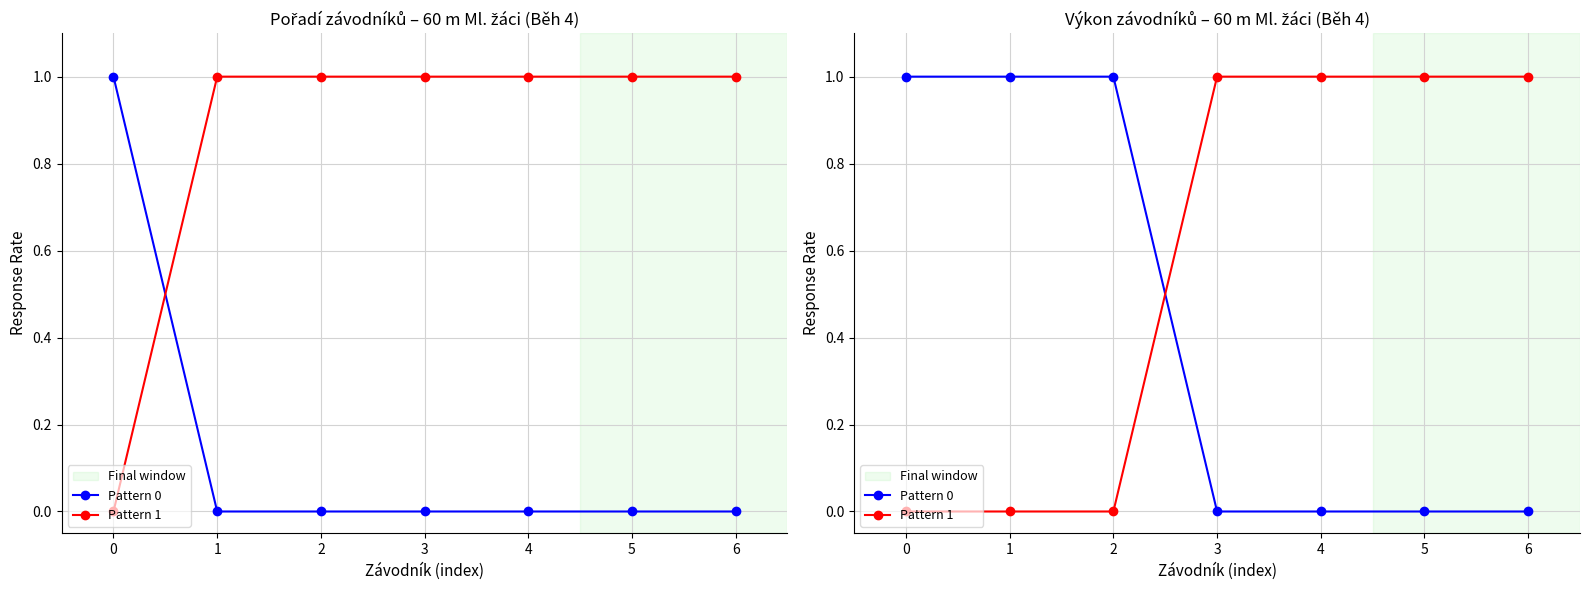

Between which two adjacent categories do Pattern 1 and Pattern 0 first intersect?

2 and 3